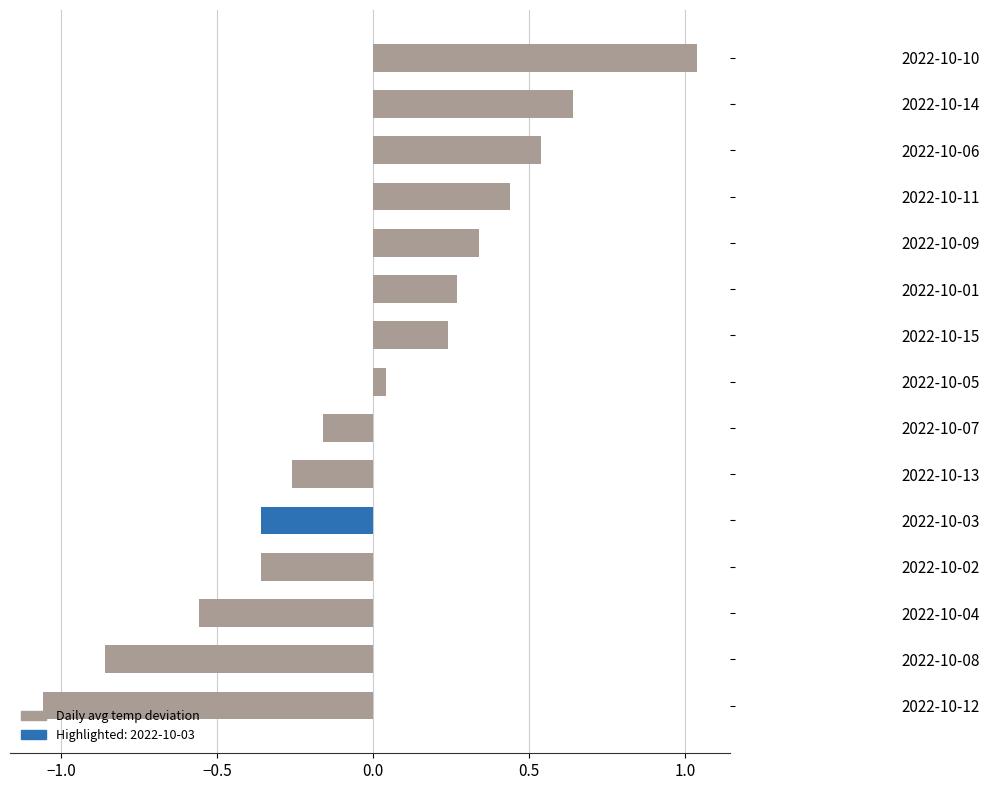

Does the chart contain any negative values?

Yes